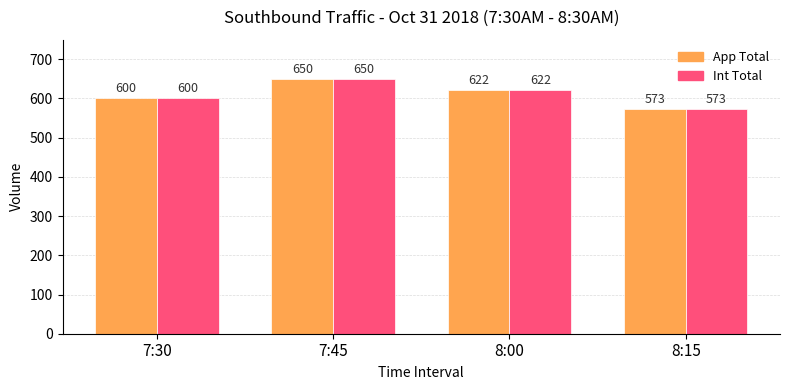

What is the total value across all series at 8:15?

1146